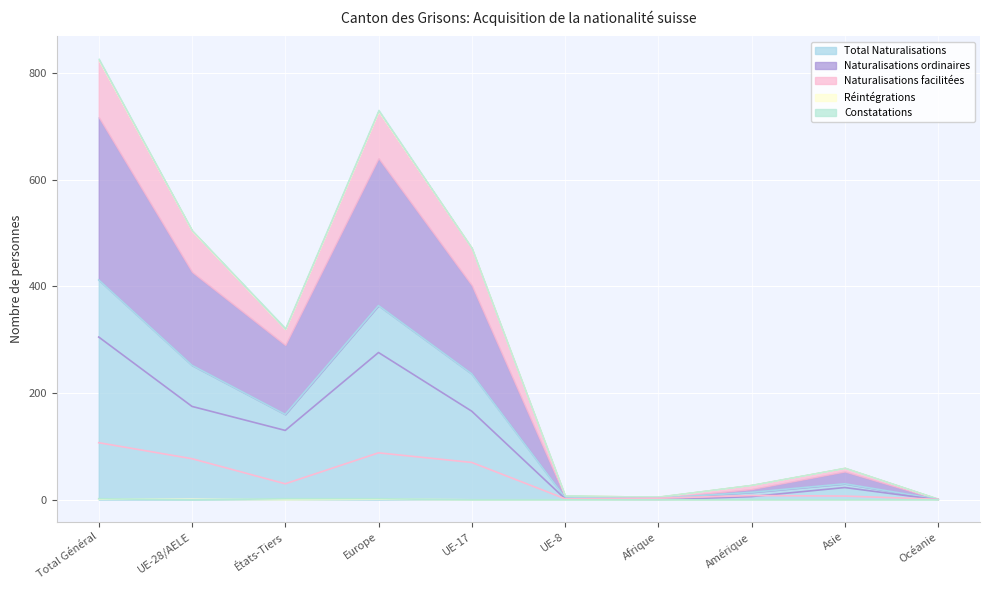

Reading left to right, list all the values displayed in this chart.

Total Naturalisations: Total Général=412	UE-28/AELE=252	États-Tiers=160	Europe=364	UE-17=236	UE-8=4	Afrique=3	Amérique=14	Asie=30	Océanie=1
Naturalisations ordinaires: Total Général=305	UE-28/AELE=175	États-Tiers=130	Europe=276	UE-17=166	UE-8=2	Afrique=0	Amérique=6	Asie=23	Océanie=0
Naturalisations facilitées: Total Général=107	UE-28/AELE=77	États-Tiers=30	Europe=88	UE-17=70	UE-8=2	Afrique=3	Amérique=8	Asie=7	Océanie=1
Réintégrations: Total Général=1	UE-28/AELE=1	États-Tiers=0	Europe=1	UE-17=0	UE-8=0	Afrique=0	Amérique=0	Asie=0	Océanie=0
Constatations: Total Général=2	UE-28/AELE=0	États-Tiers=2	Europe=2	UE-17=0	UE-8=0	Afrique=0	Amérique=0	Asie=0	Océanie=0